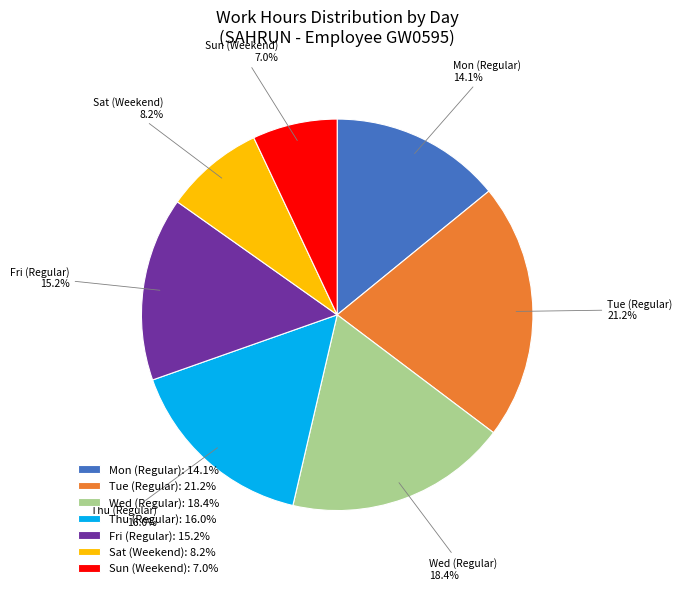

Is there any slice that represents more than half of the pie?

No